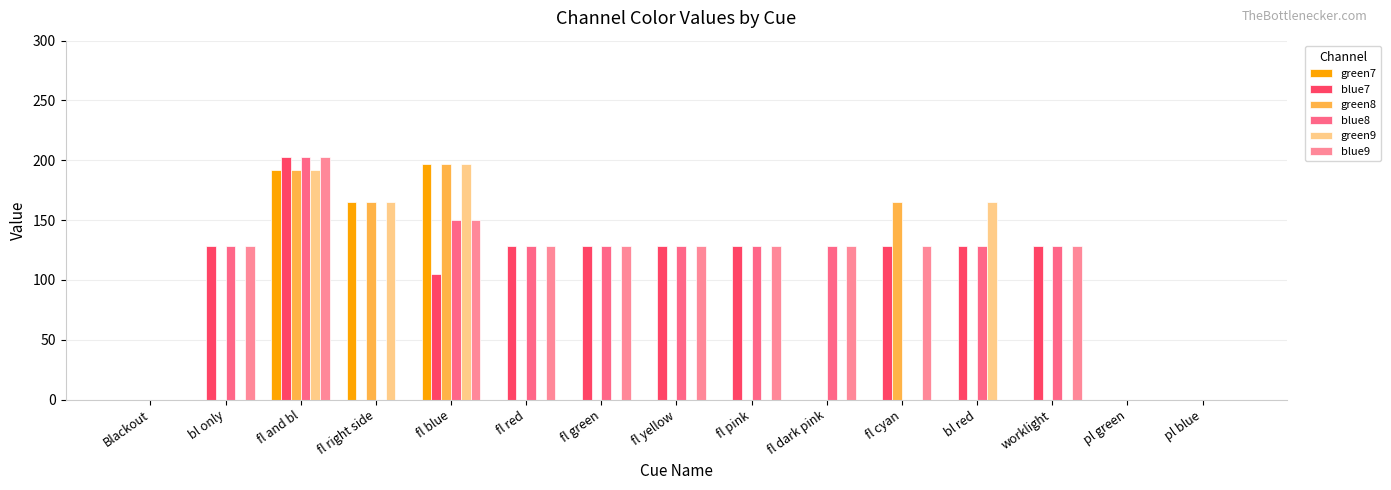

At how many categories does at least one series exceed 106?

12